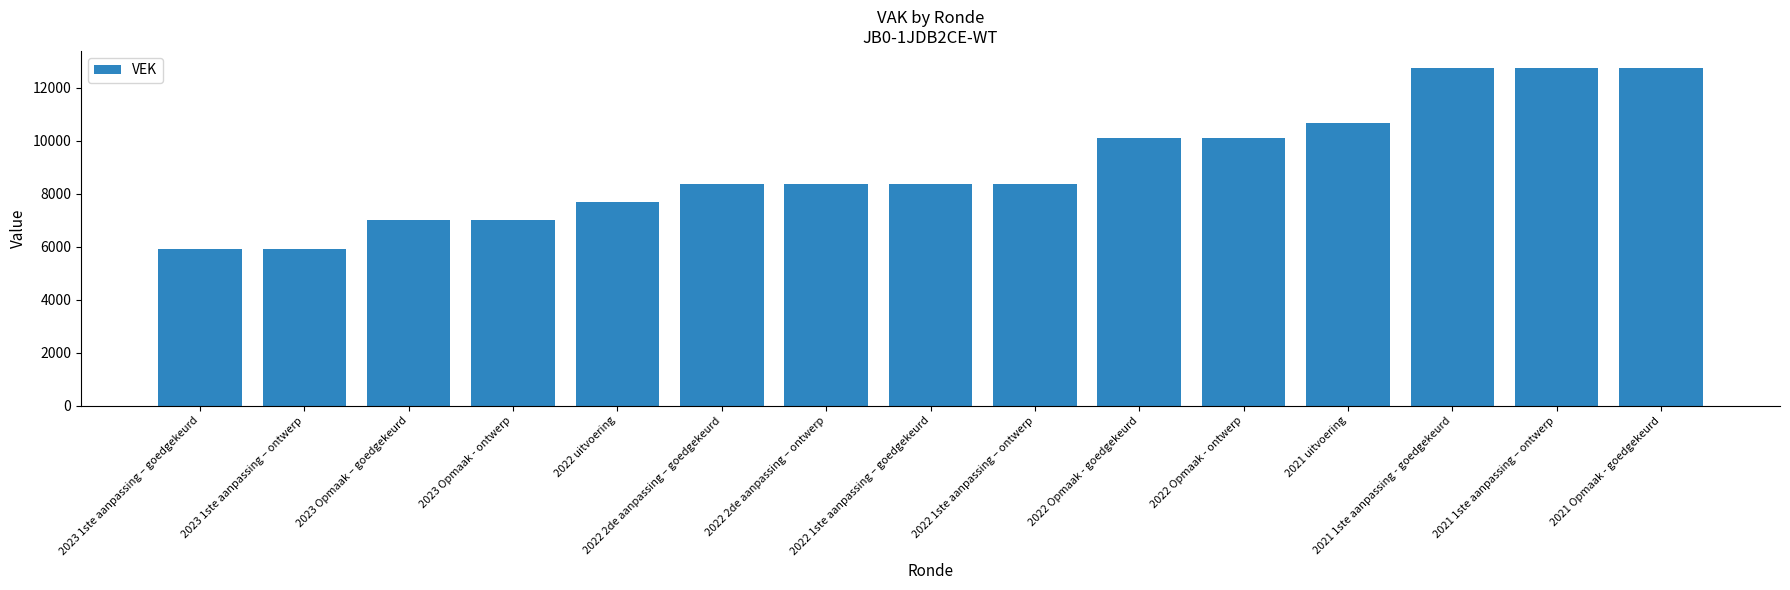

What is the approximate value at 2021 Opmaak - goedgekeurd, to the nearest 50?

12750